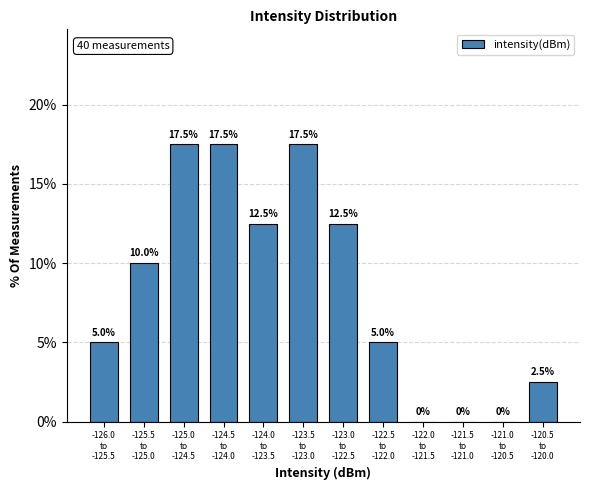

What is the sum of all values?

100.0